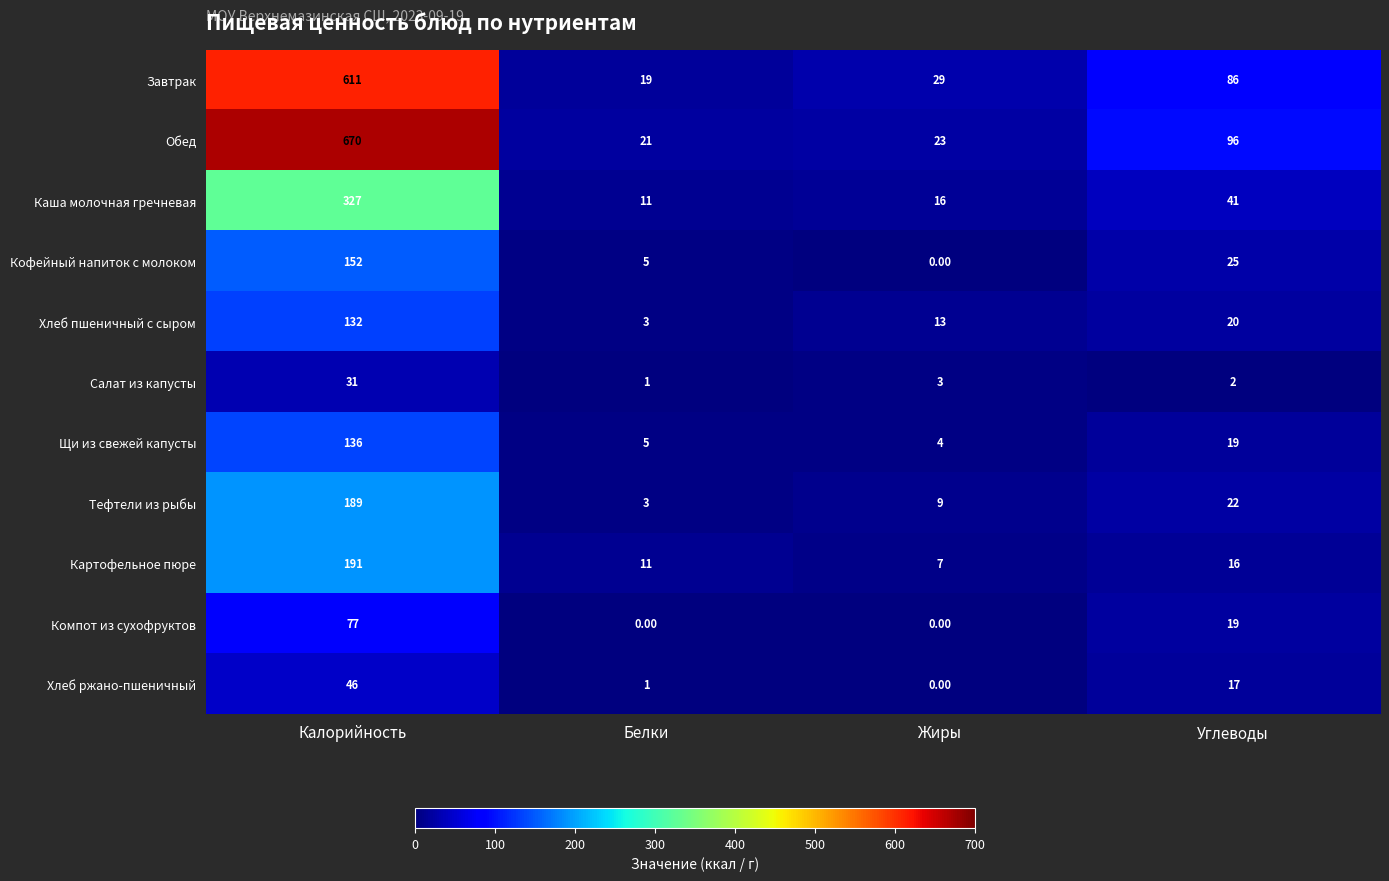

What is the difference between the maximum and second lowest values in the Салат из капусты series?

29